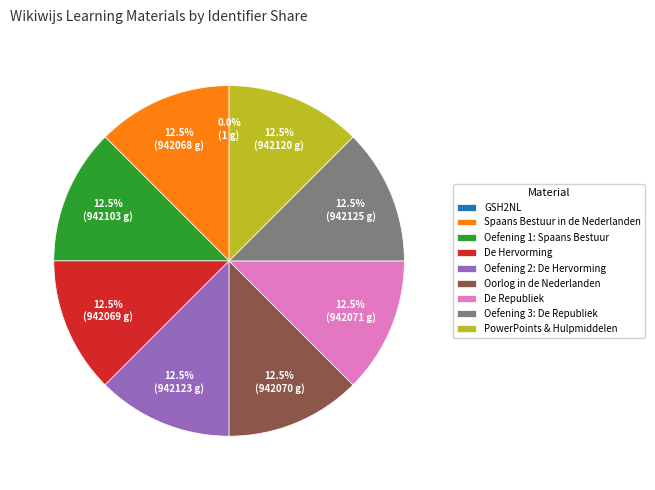

What is the ratio of the value at Spaans Bestuur in de Nederlanden to the value at Oefening 2: De Hervorming?

1.0